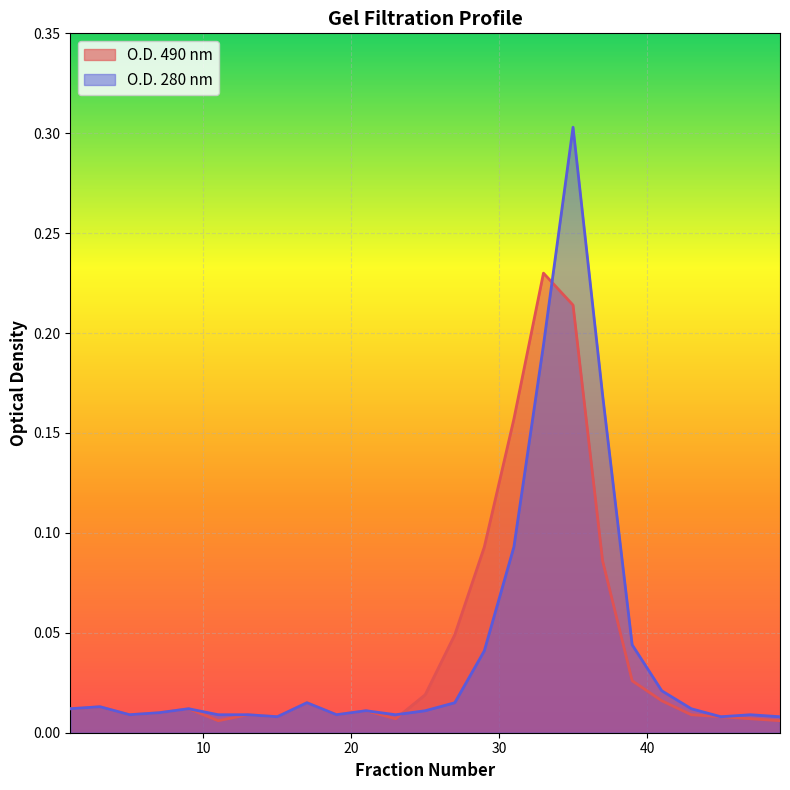

True or false: O.D. 490 nm has a value of 0.0 at 9.

False